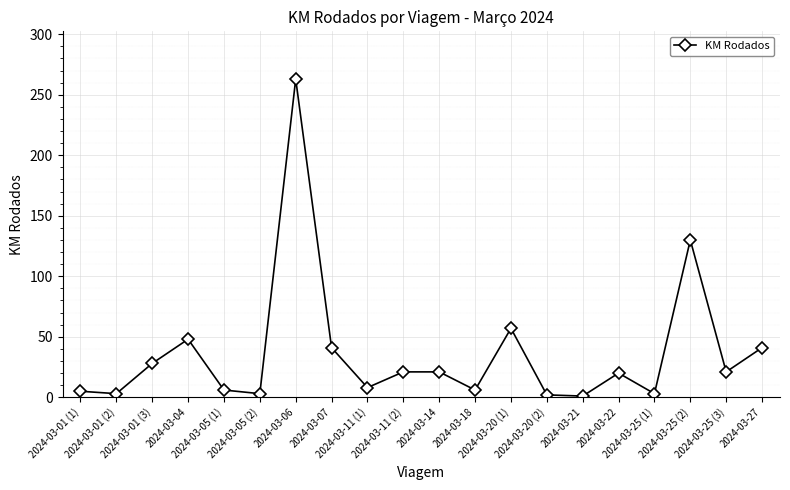

Which label corresponds to the largest value in the chart?

2024-03-06